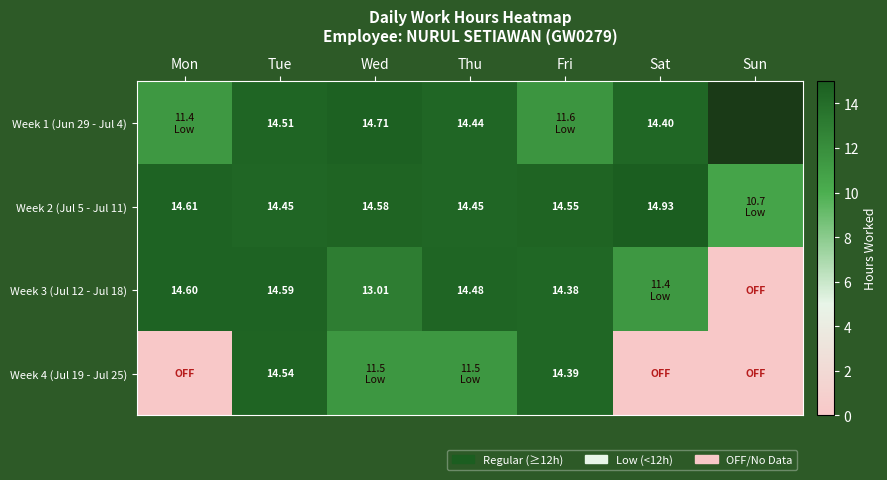

Is the value of Week 3 (Jul 12 - Jul 18) at Thu greater than the value of Week 1 (Jun 29 - Jul 4) at Wed?

No